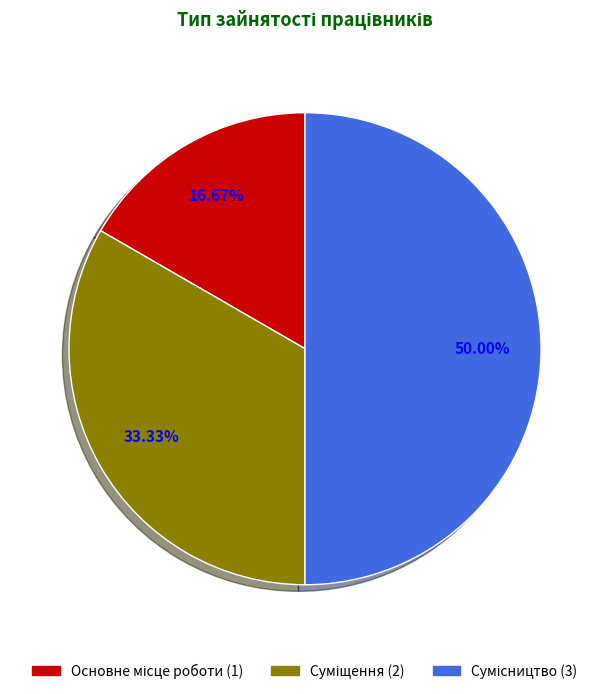

Which category has the smallest portion of the pie?

Основне місце роботи